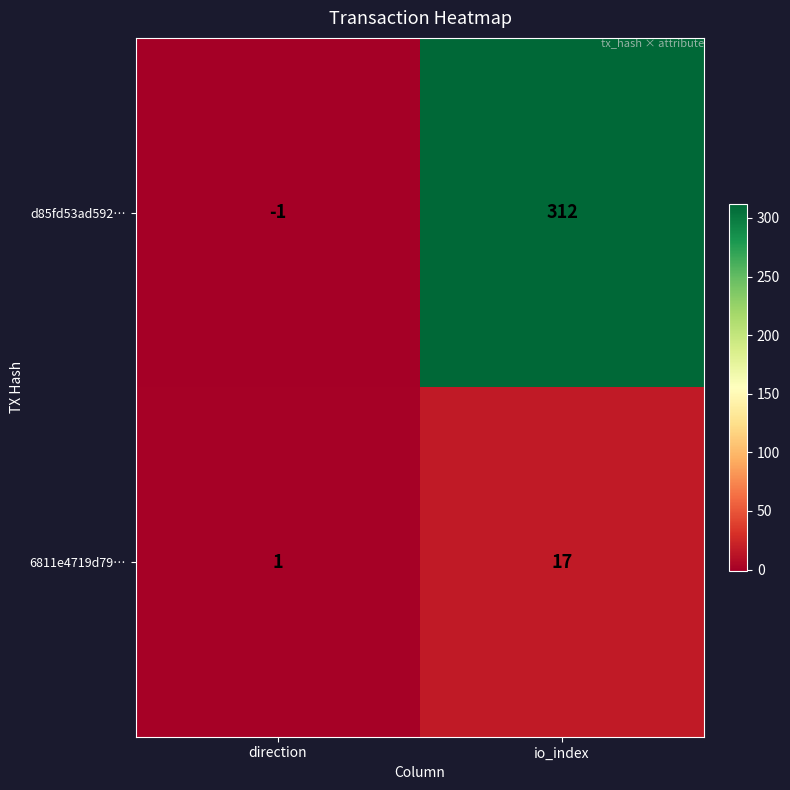

Reading left to right, transcribe all the data shown in this chart.

d85fd53ad592…: direction=-1	io_index=312
6811e4719d79…: direction=1	io_index=17